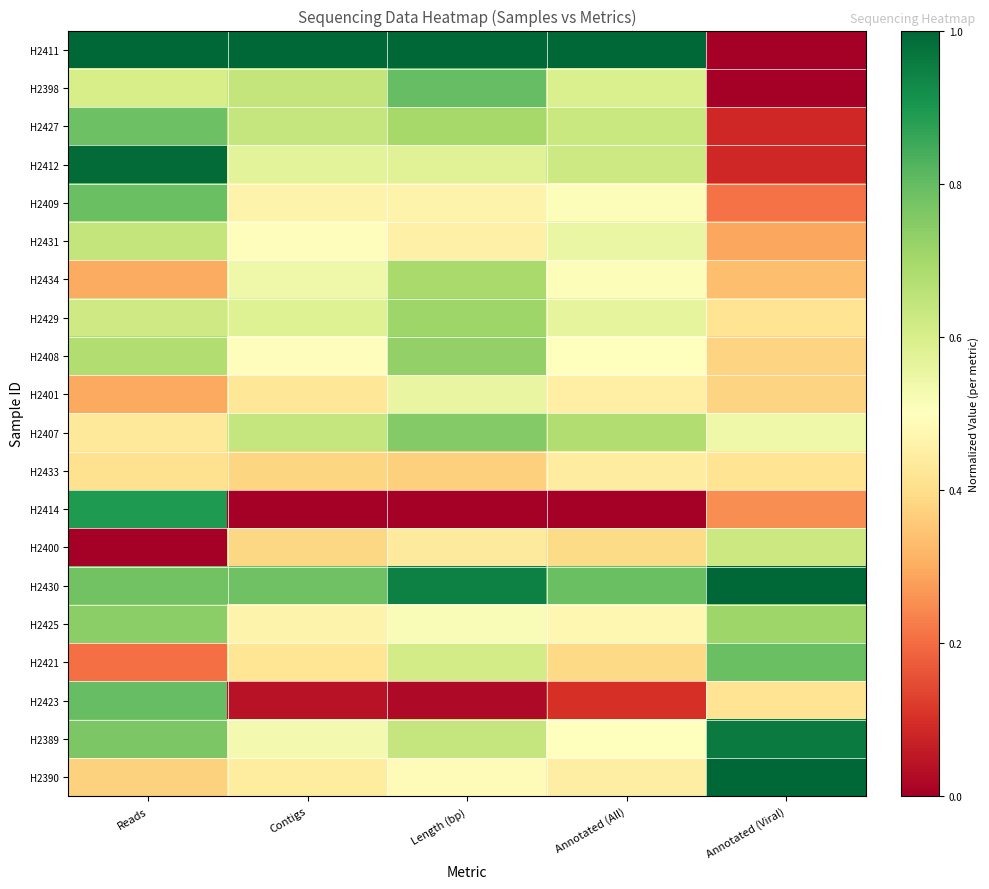

What is the total value across all series at Contigs?

9.9